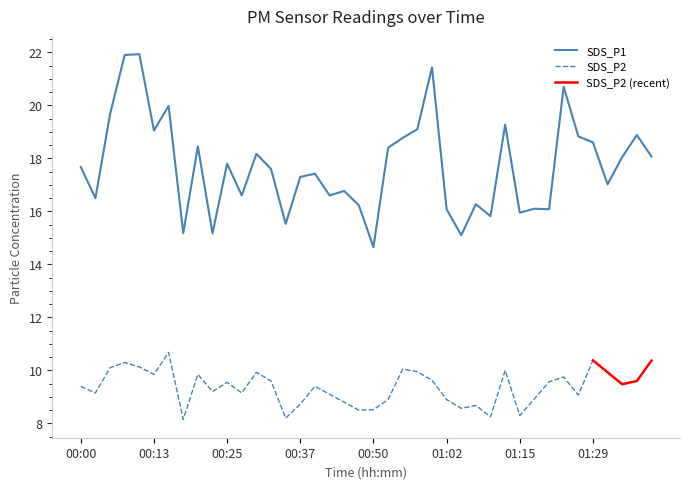

What is the maximum value for SDS_P1?

21.9